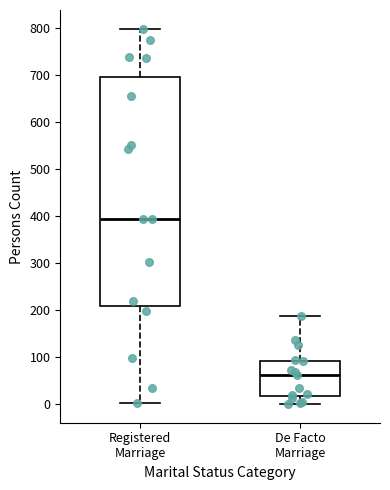

Reading left to right, transcribe this box plot: for each box, give where its median line is, the range the box spans, and where its two whiskers end, as read against the y-axis. The values are not printed on the chart, so give them approximately, as read against the axis.

Registered Marriage: median 390, box 210 to 700, whiskers 0 to 800
De Facto Marriage: median 60, box 20 to 90, whiskers 0 to 190